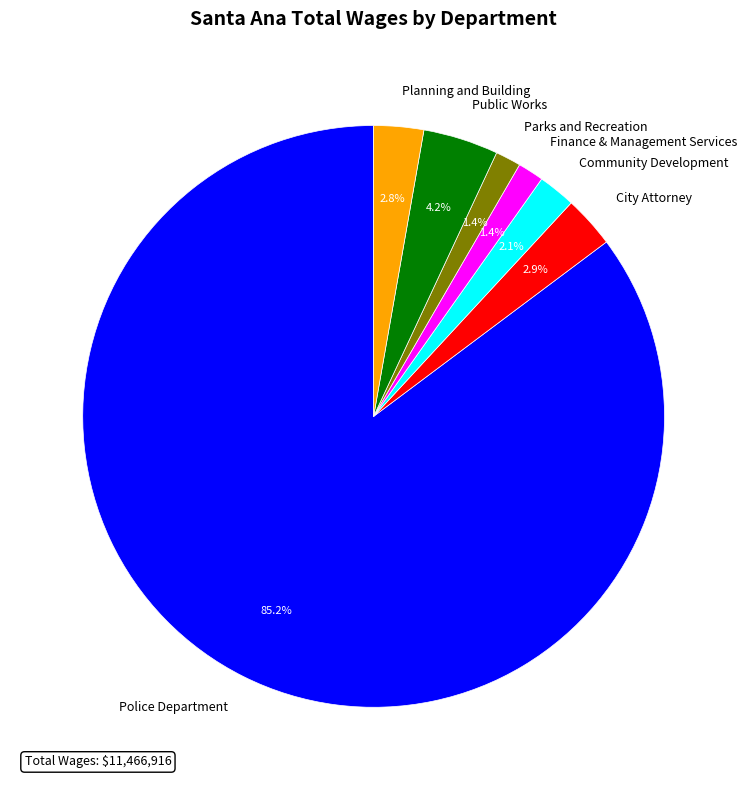

Which slice represents more than half of the pie?

Police Department